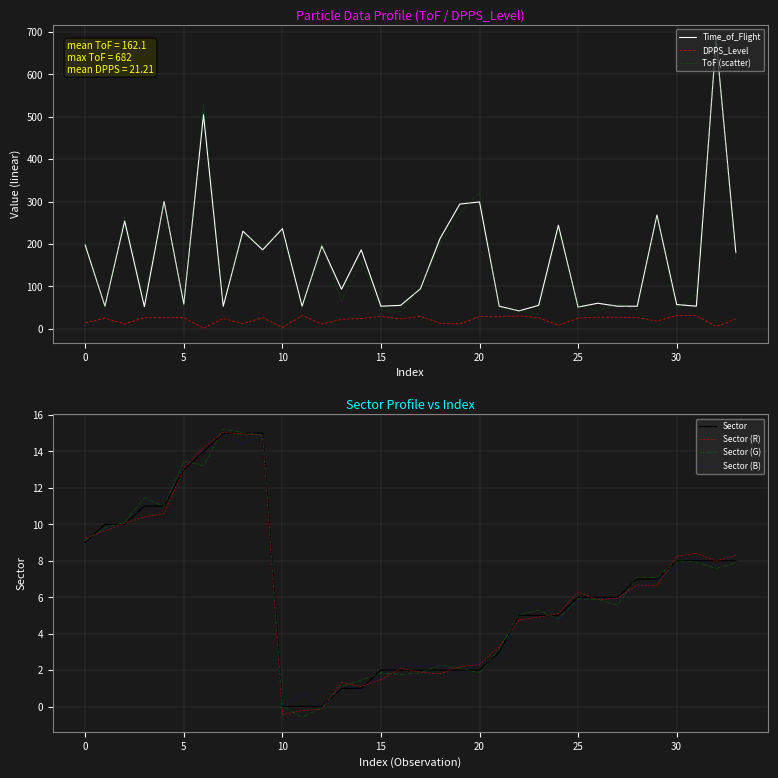

Which label corresponds to the largest value in the chart?

32